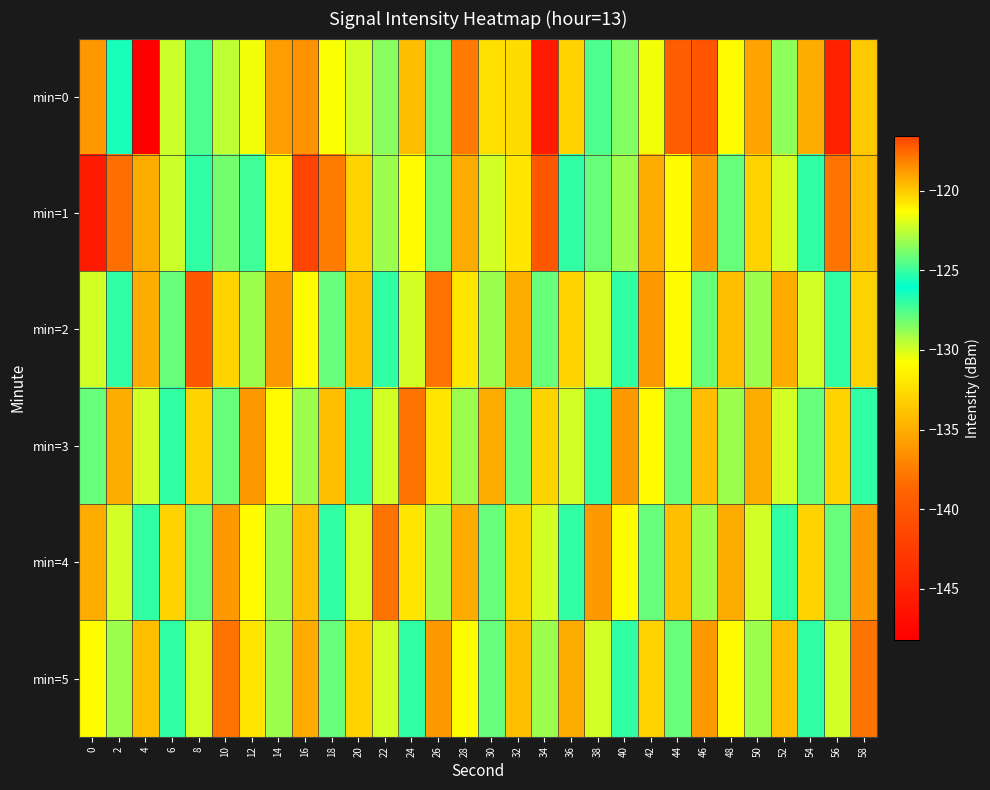

Which series has the largest total across all categories?

min=3